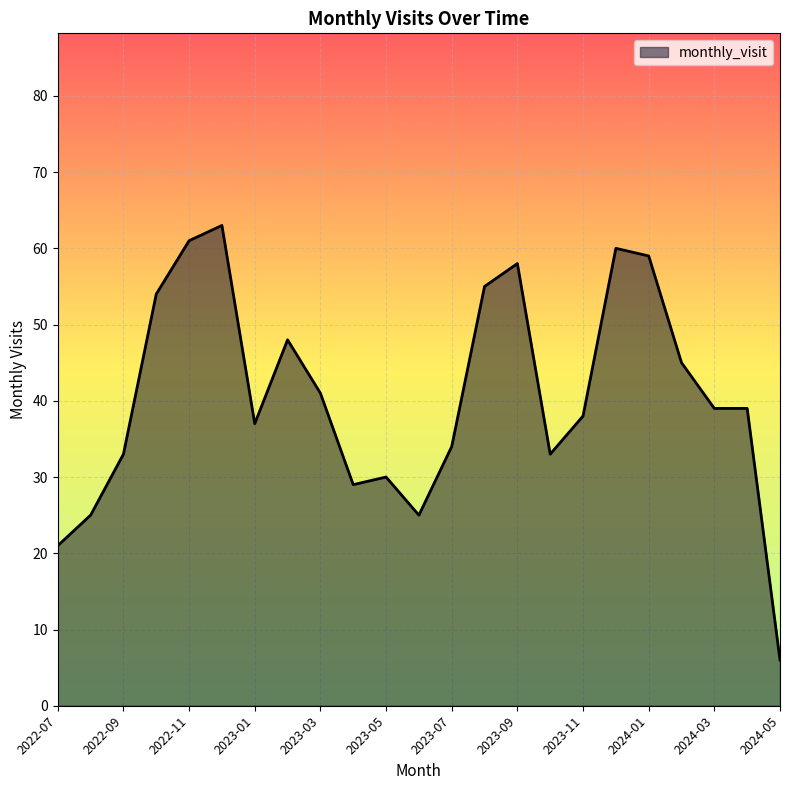

What is the minimum value shown in the chart?

6